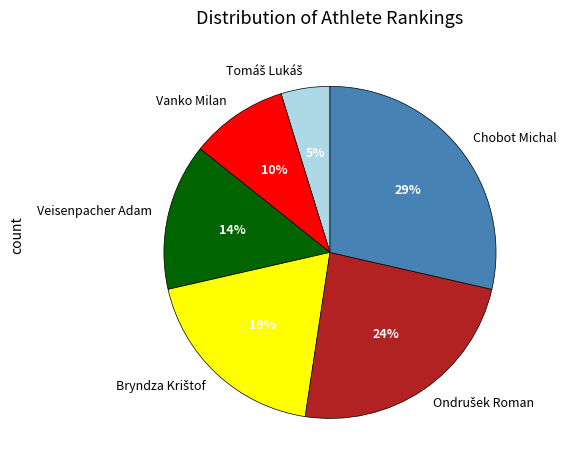

To the nearest percent, what is the average slice percentage?

17%